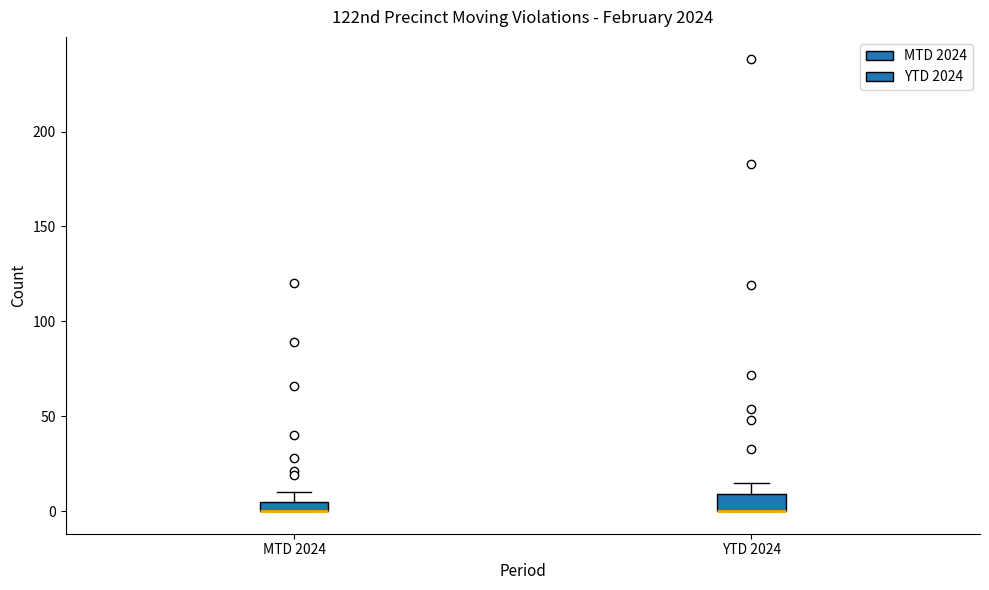

Where does the upper whisker of the box for YTD 2024 end on the y-axis? The values are not printed on the chart, so give them approximately, as read against the axis.

15